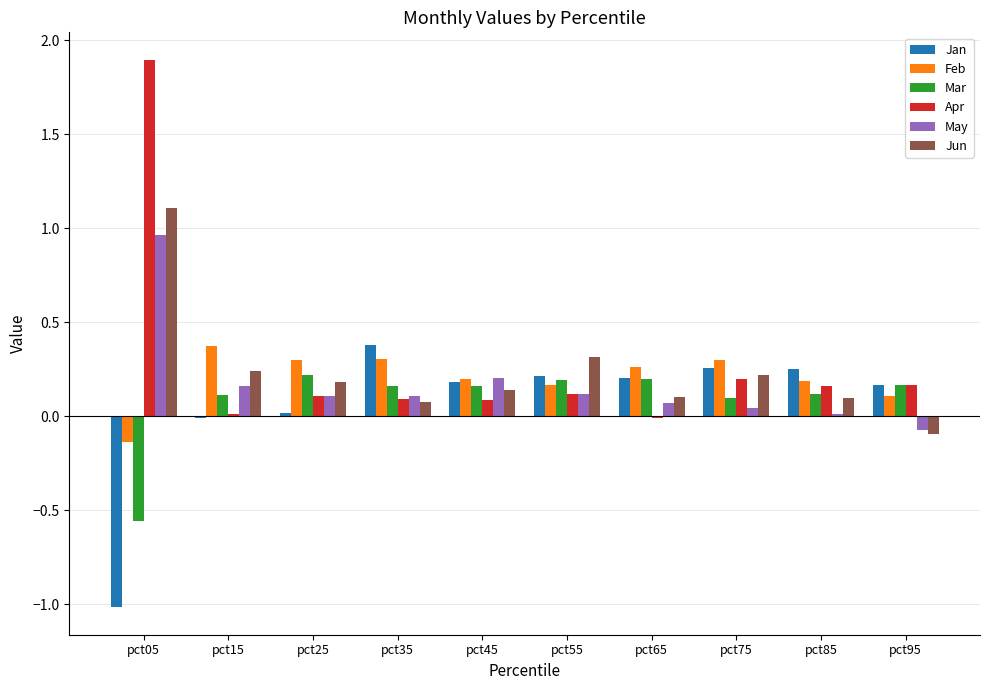

Is the value of May at pct25 greater than the value of Apr at pct15?

Yes